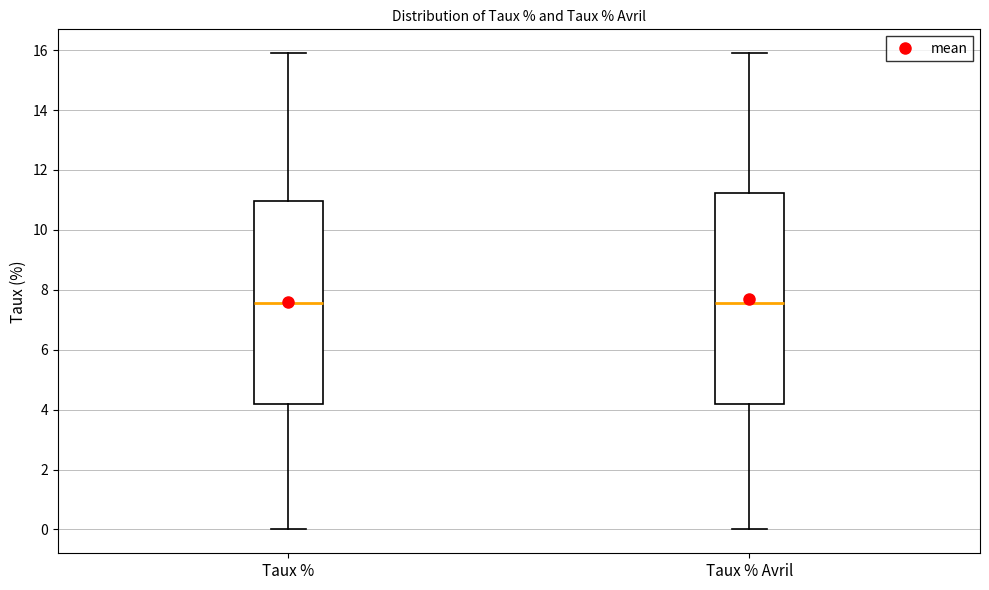

Which box is the tallest, from its lower edge to its upper edge?

Taux % Avril